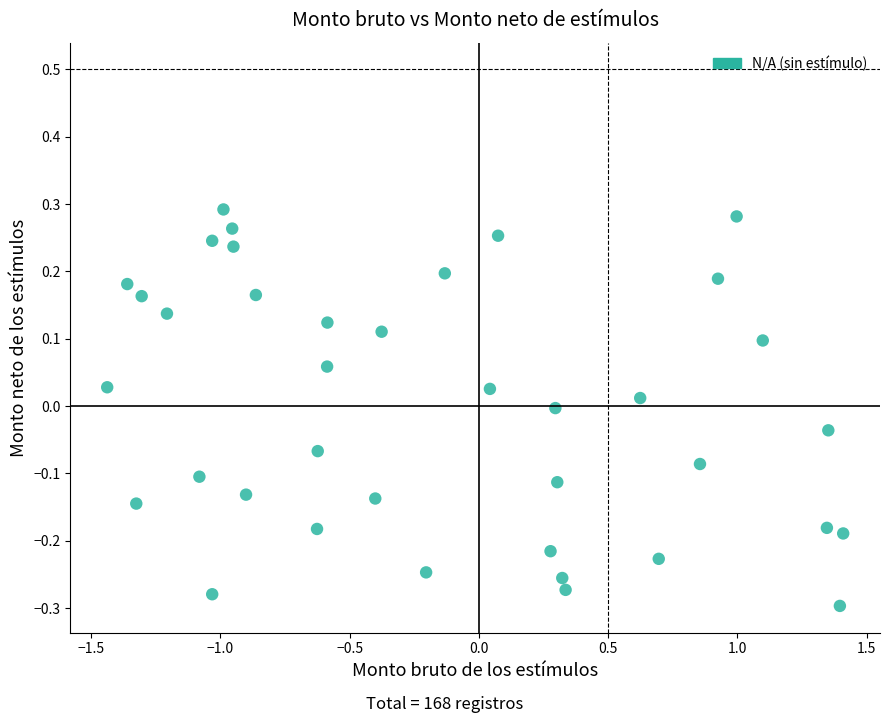

What is the range of X values (max minus min)?

2.8